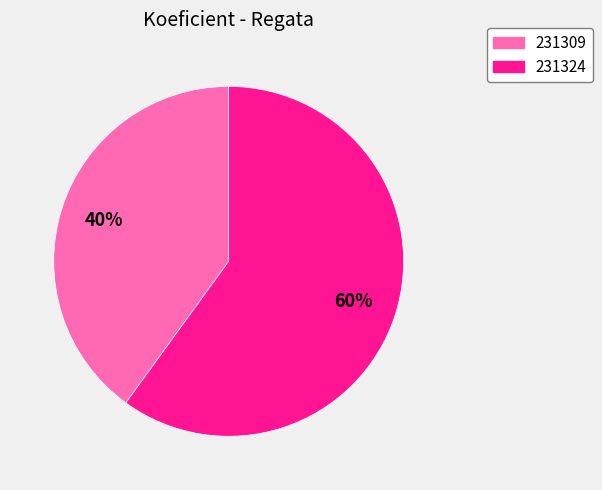

Combined, do 231309 and 231324 account for over 50%?

Yes